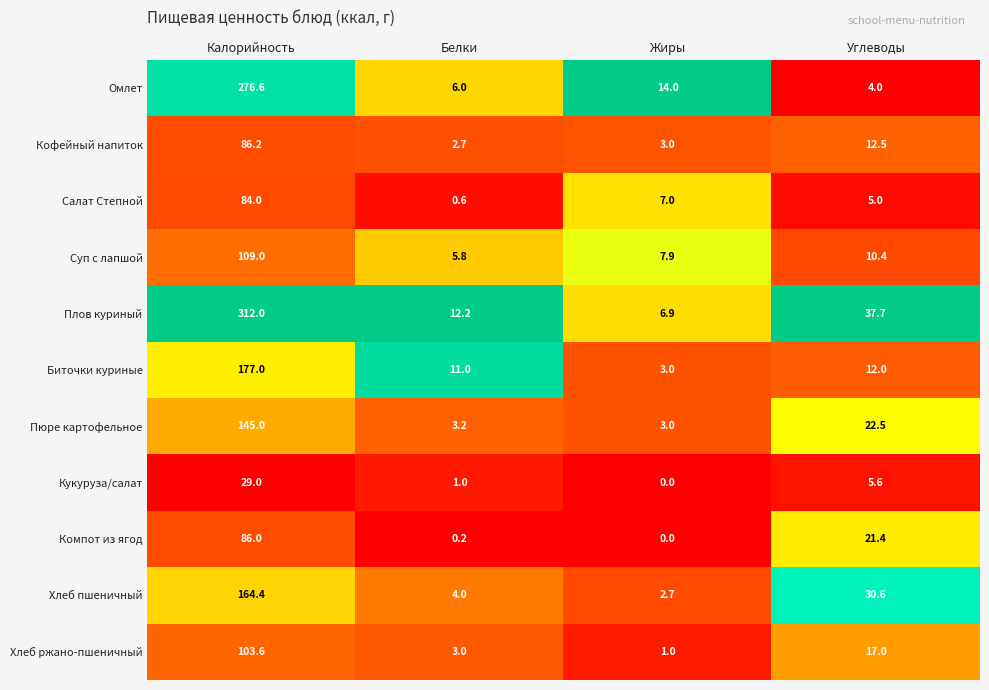

Where does the Биточки куриные series first go above 12?

Калорийность